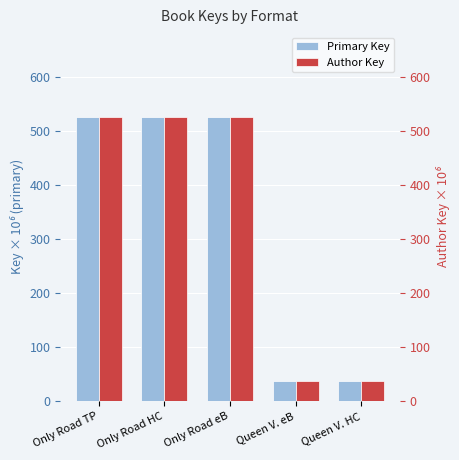

What is the label of the 4th bar from the right?

Only Road HC